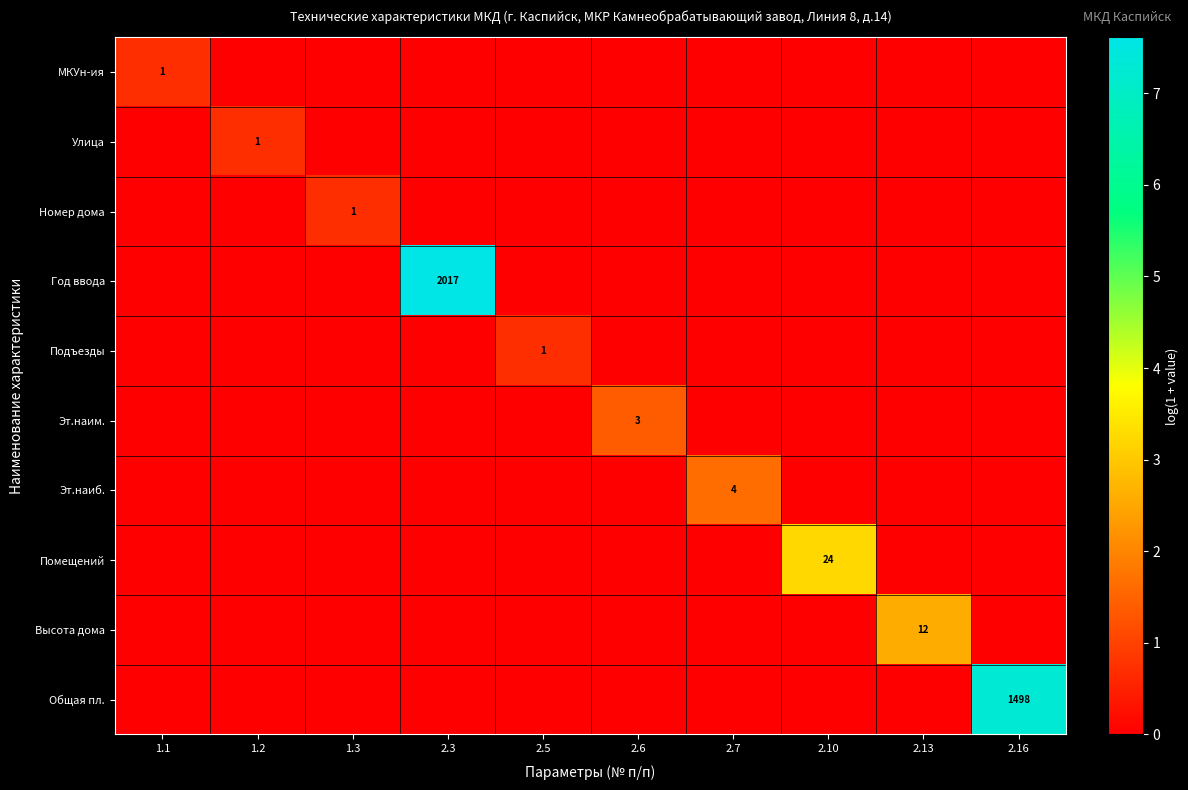

What is the greatest value displayed?

7.6